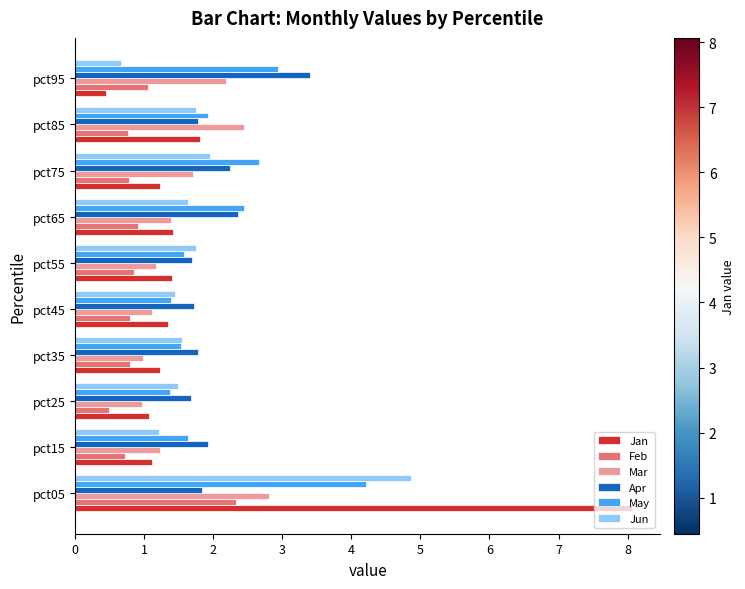

Between pct05 and pct35, which series saw the biggest shift?

Jan